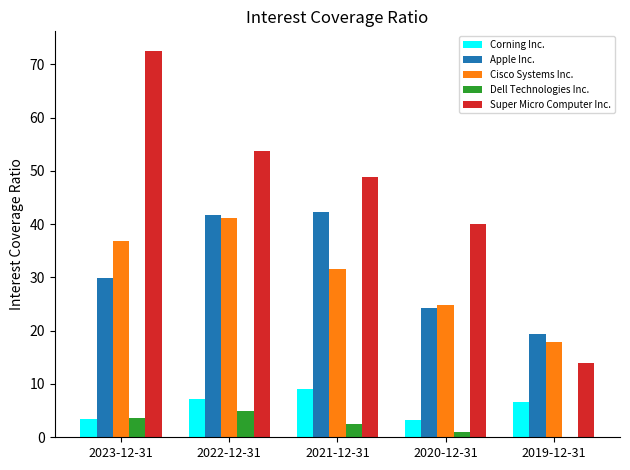

Which series has the largest total across all categories?

Super Micro Computer Inc.